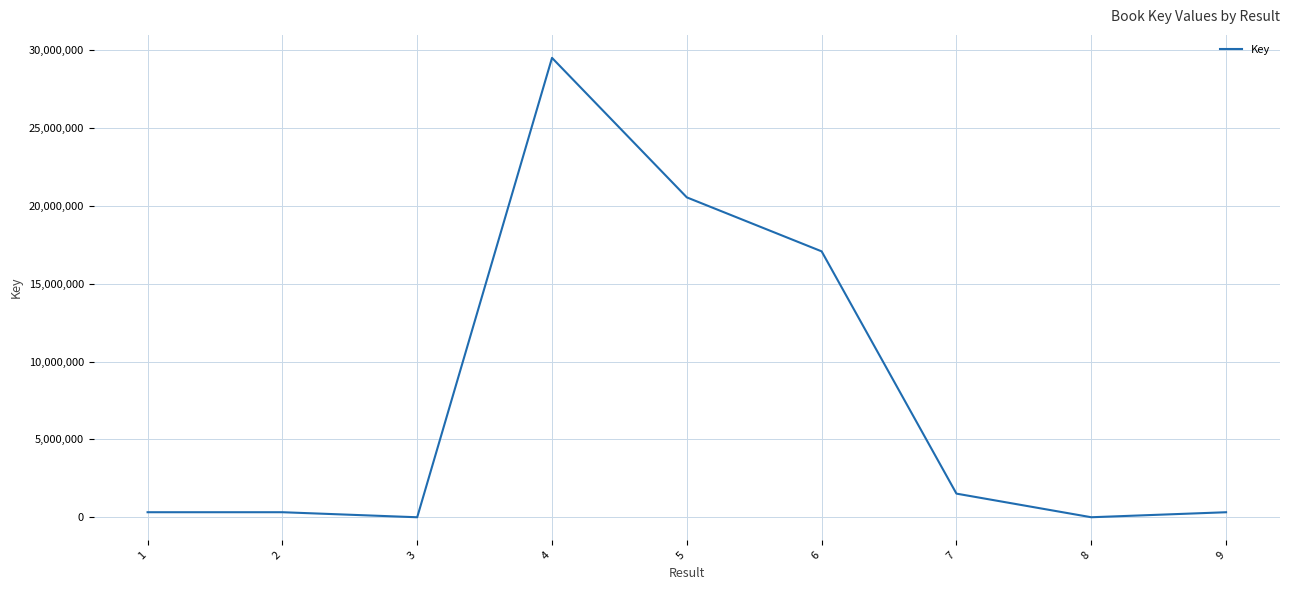

How many lines are shown in the chart?

1